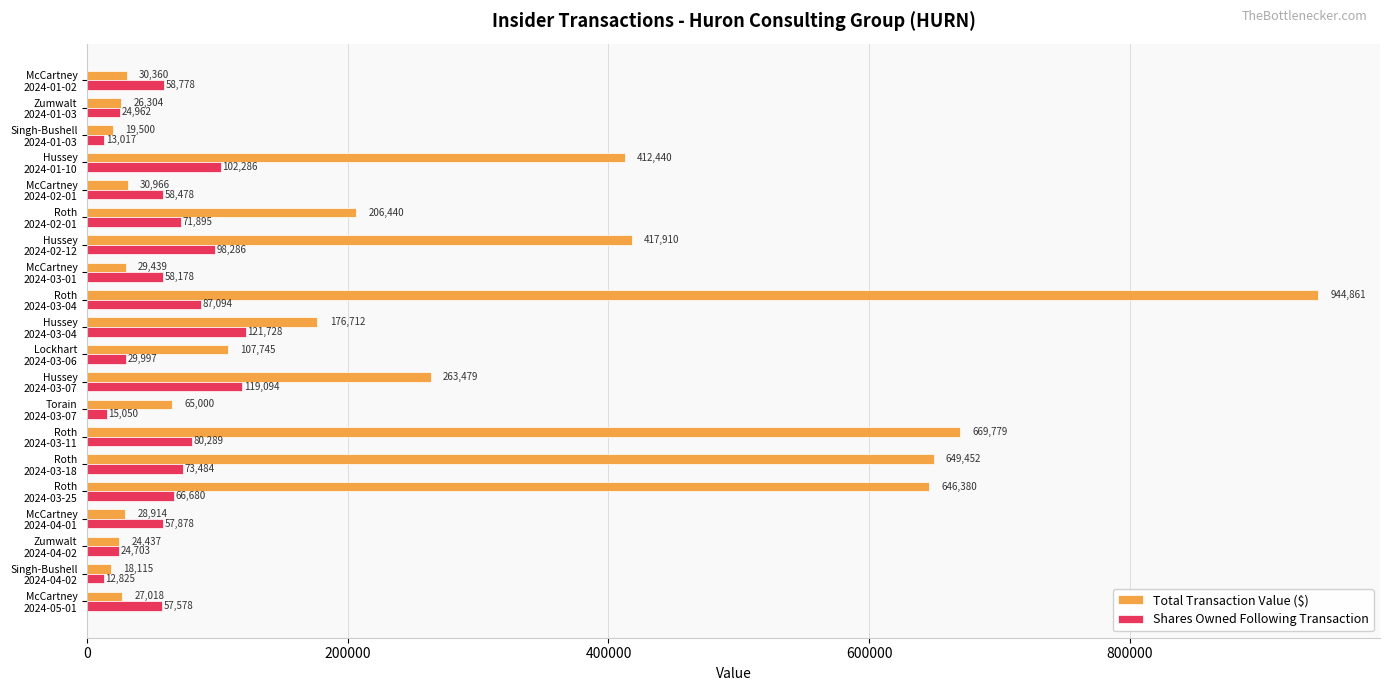

What is the difference between the maximum and minimum values in the Total Transaction Value ($) series?

926746